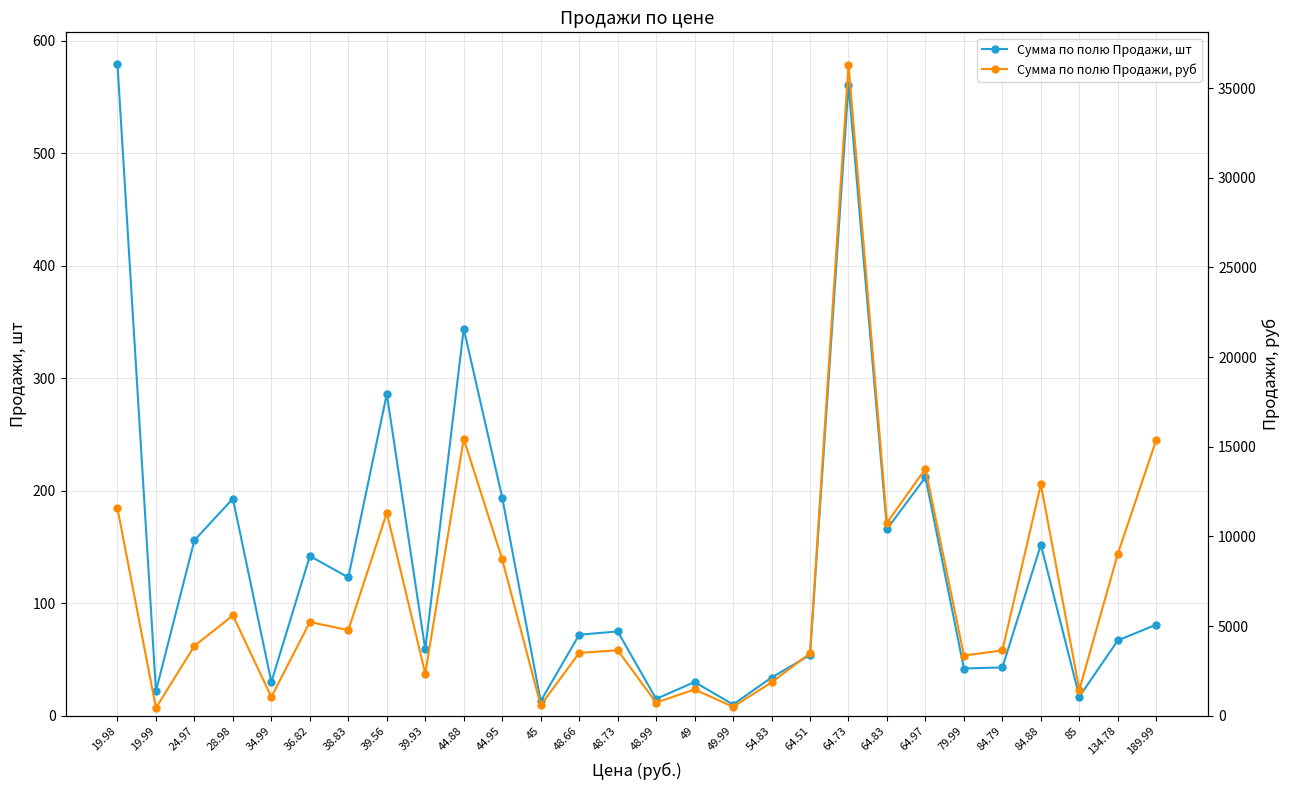

Where does the Сумма по полю Продажи, шт series first go above 75?

19.98